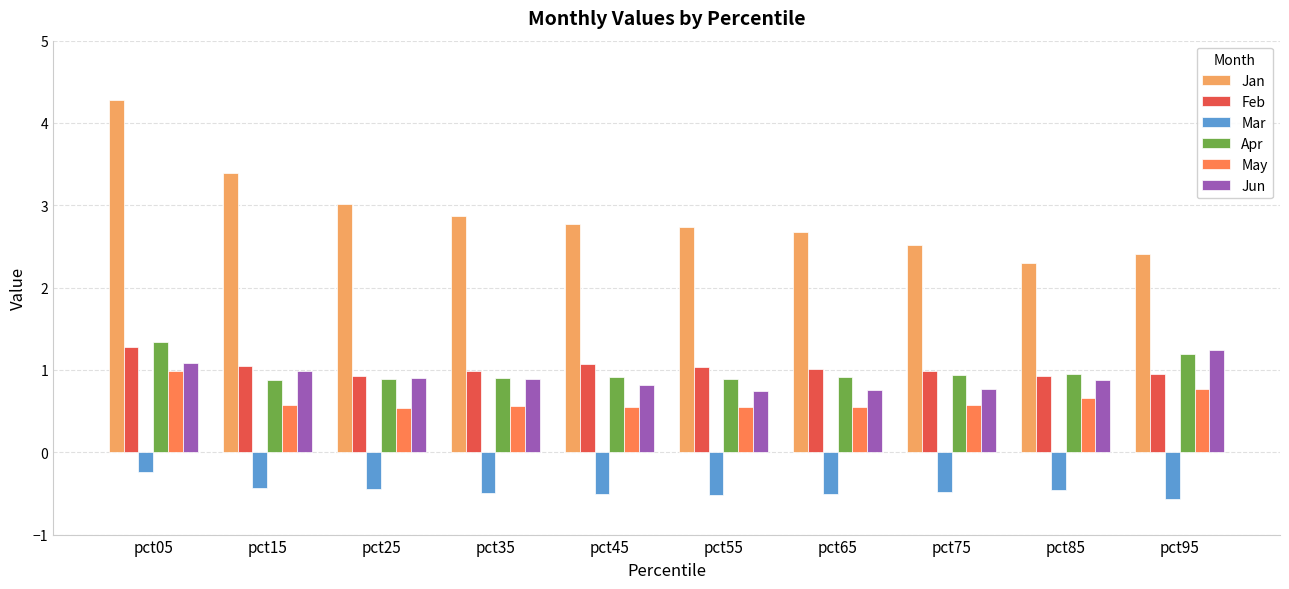

What is the approximate value of May at pct85?

0.7